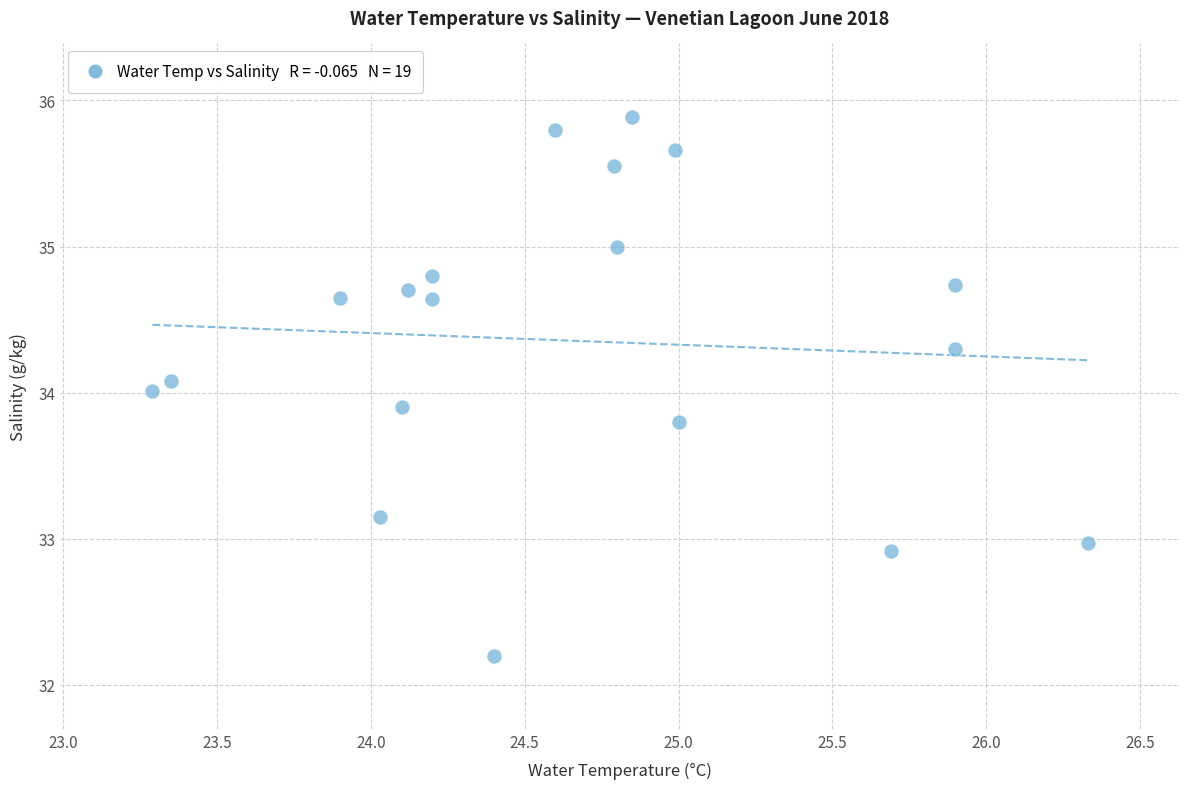

What is the range of Y values (max minus min)?

3.7